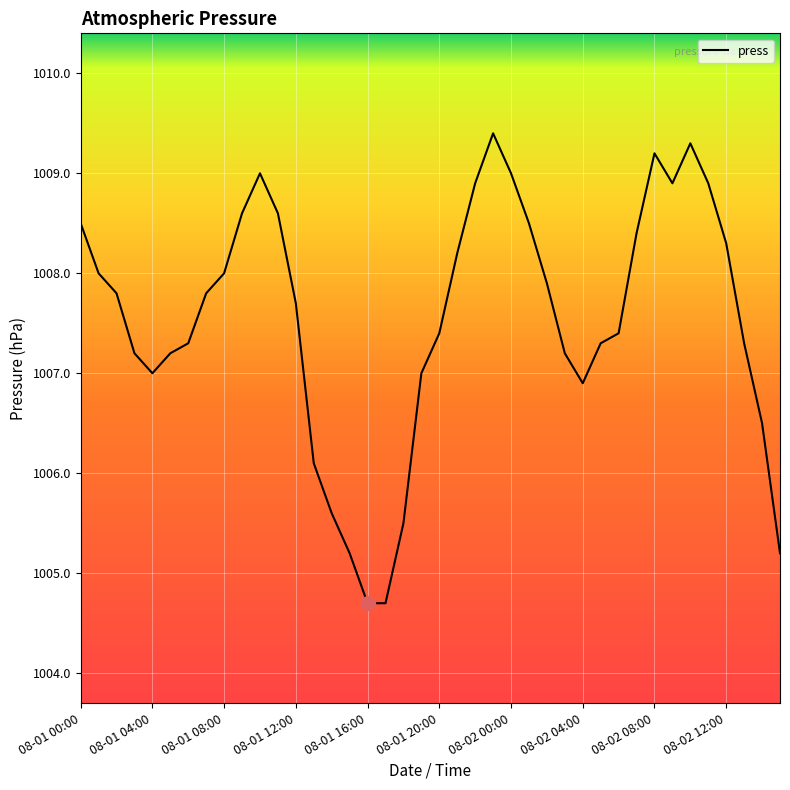

What is the minimum value shown in the chart?

1004.7